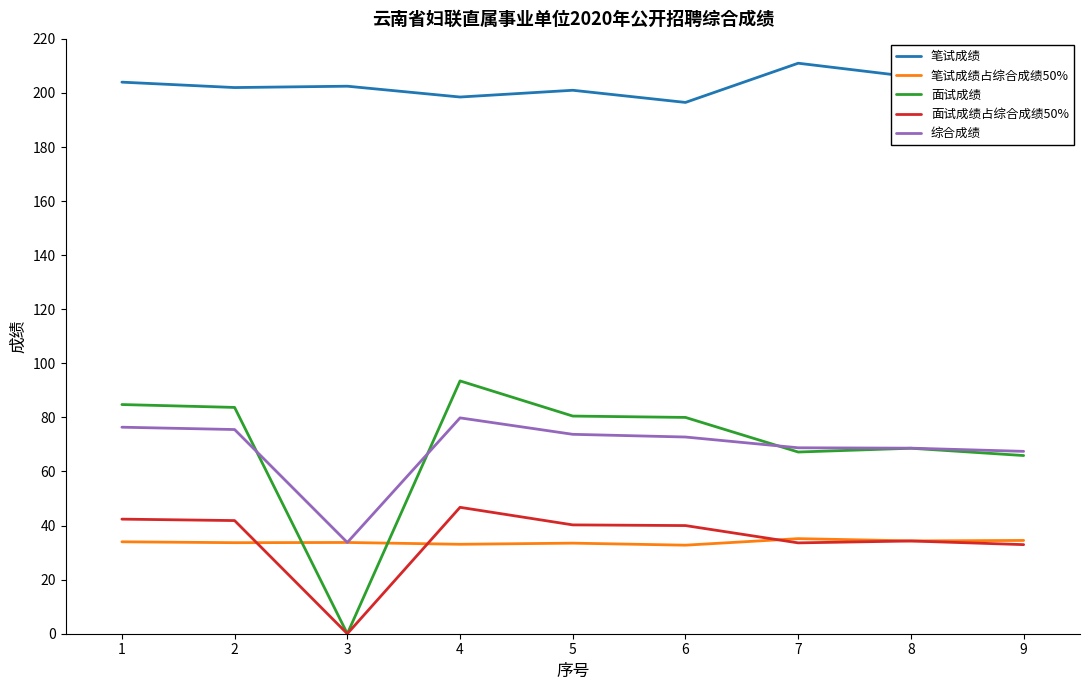

True or false: 面试成绩占综合成绩50% and 笔试成绩 cross at least once.

False